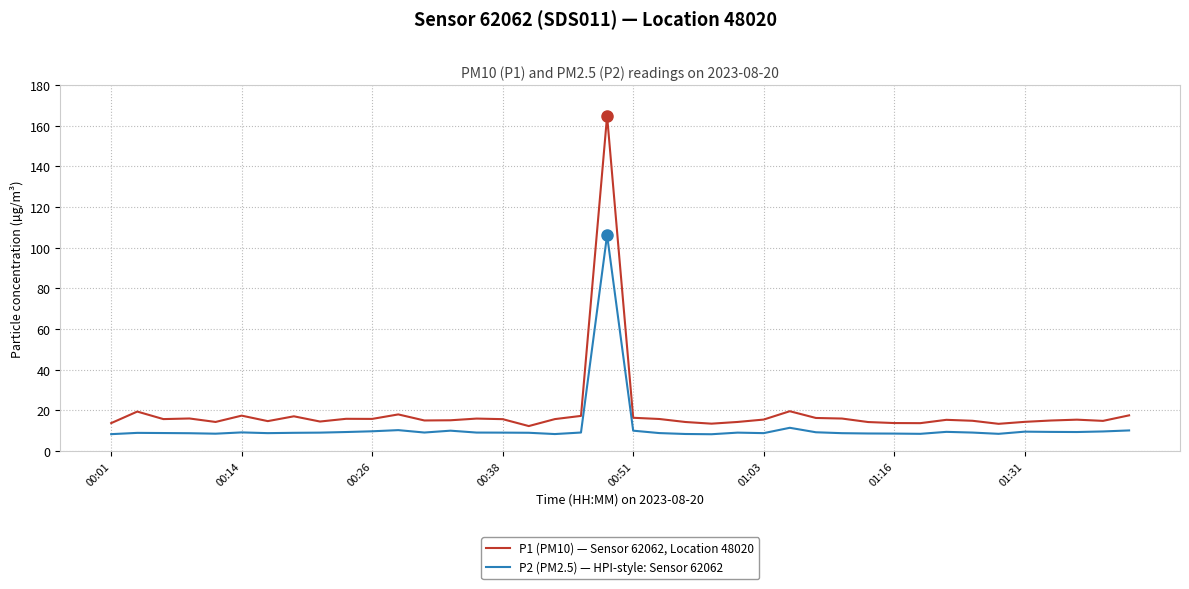

What is the maximum value shown in the chart?

164.8